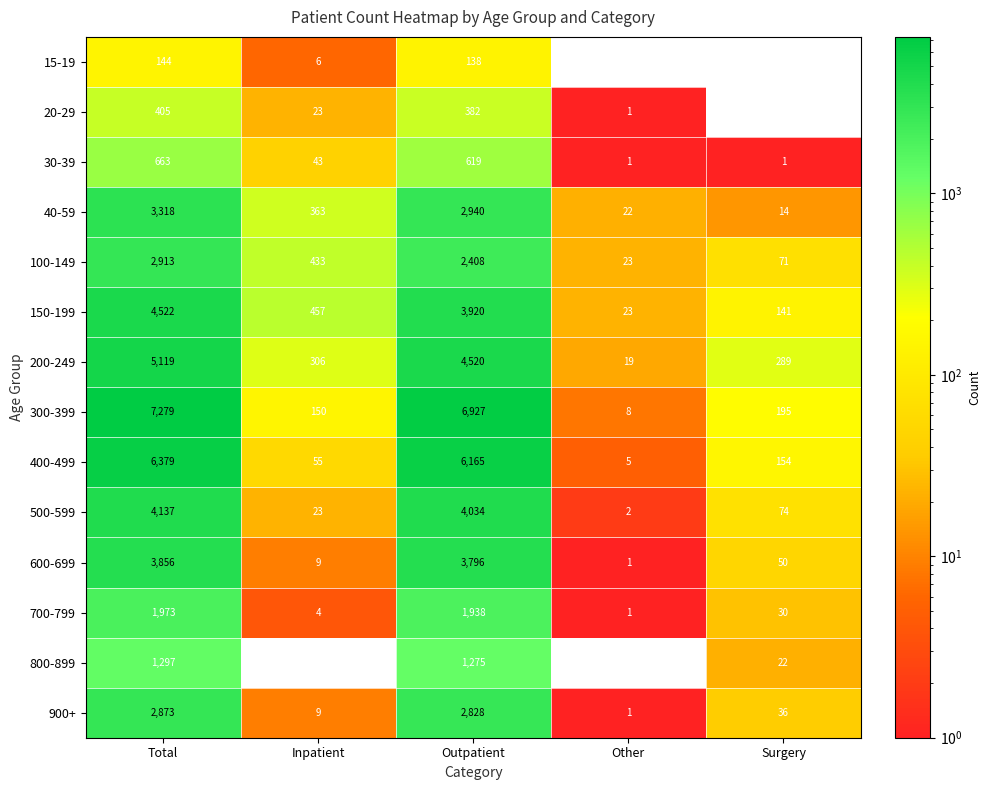

Which category has the highest value in the 40-59 series?

Total